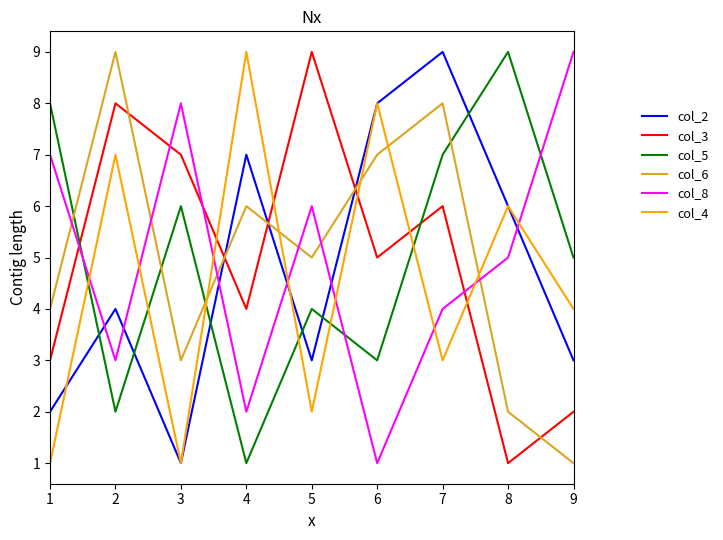

Rank the categories by col_3 value from lowest to highest.

8, 9, 1, 4, 6, 7, 3, 2, 5